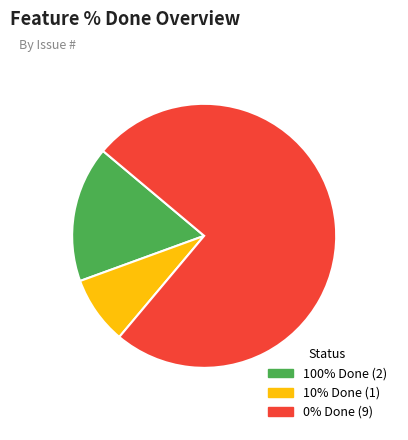

Does any single category account for the majority?

Yes